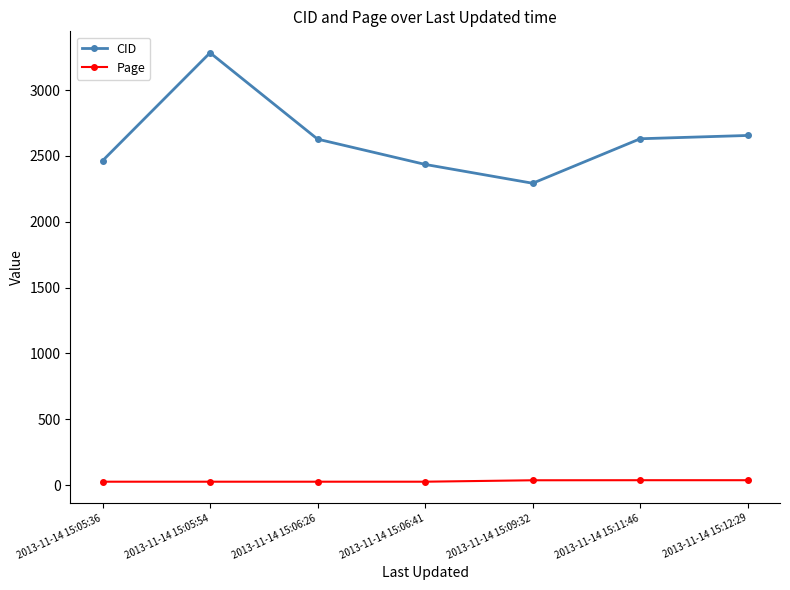

What is the greatest value displayed?

3283.0